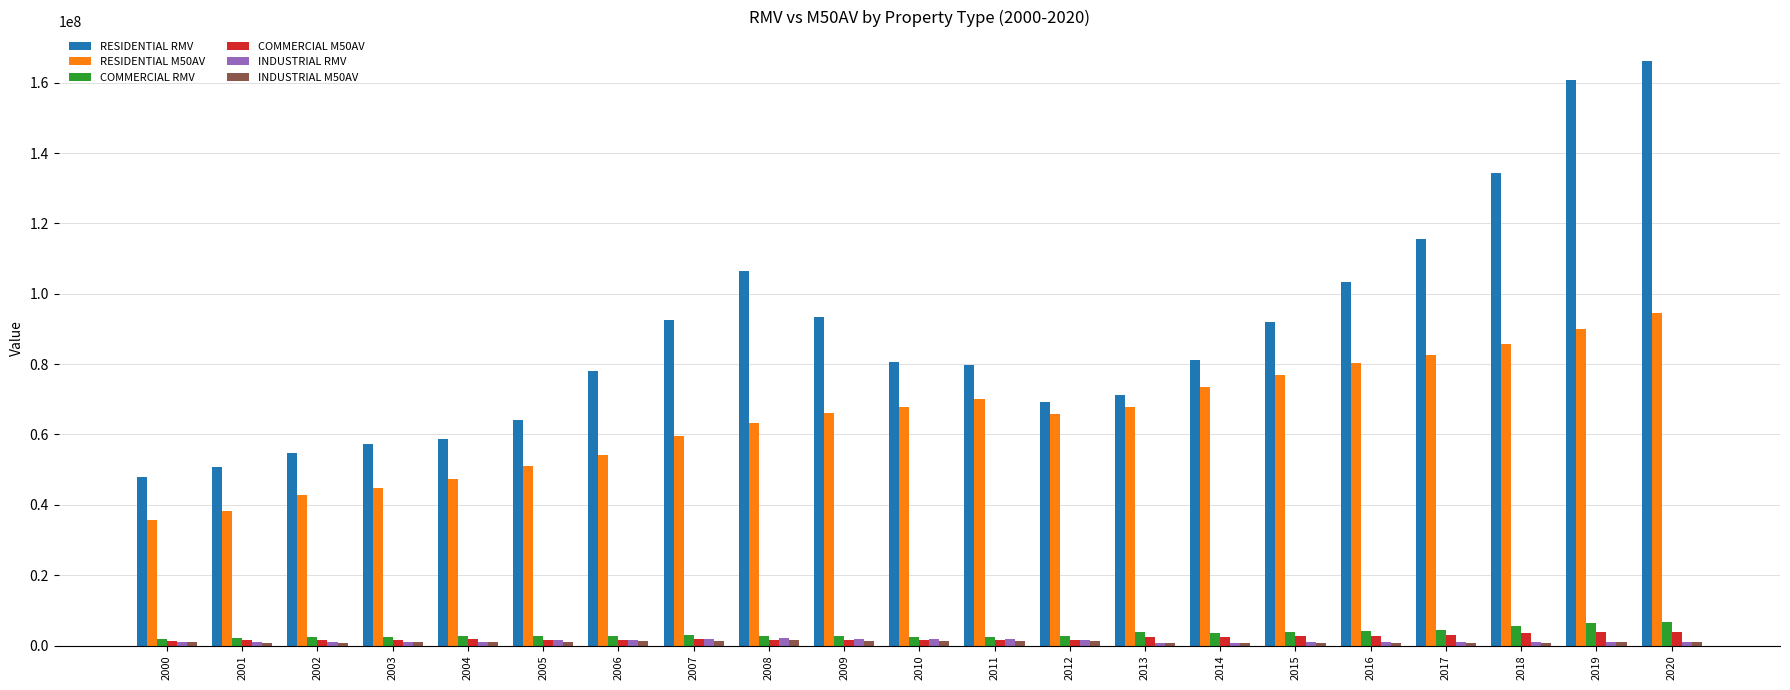

What is the sum of the INDUSTRIAL RMV values at 2008 and 2012?

3642580